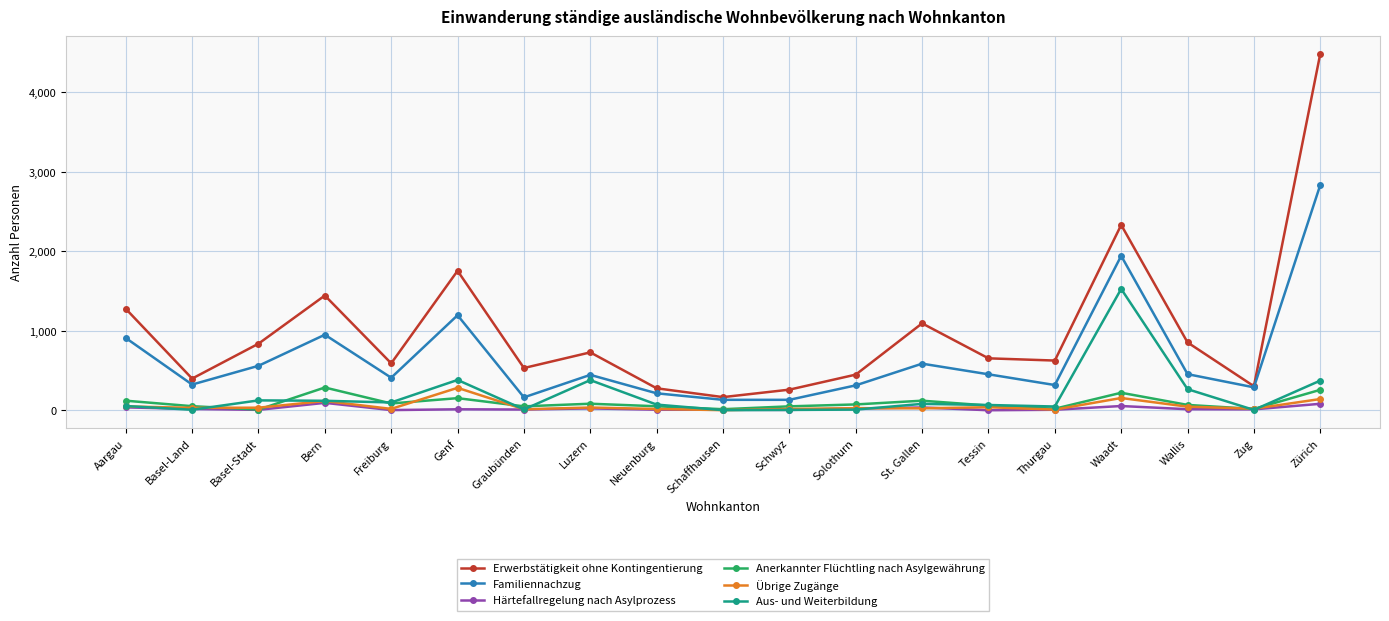

How many distinct data groups are displayed?

6